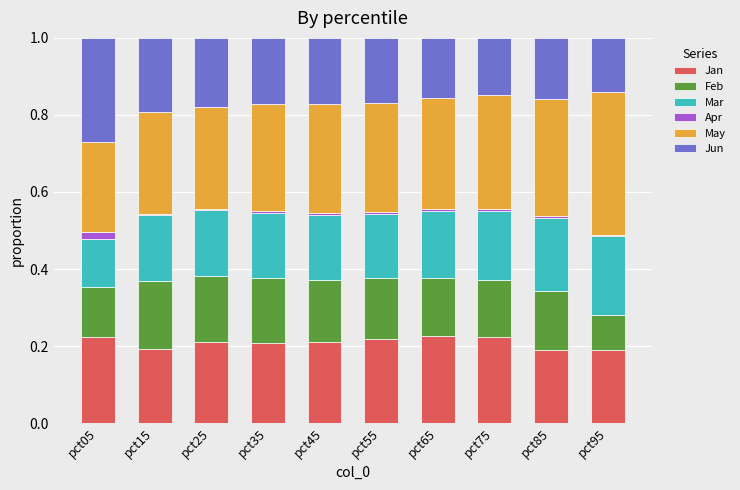

The Jan series shows 0.2 at pct05. True or false?

True